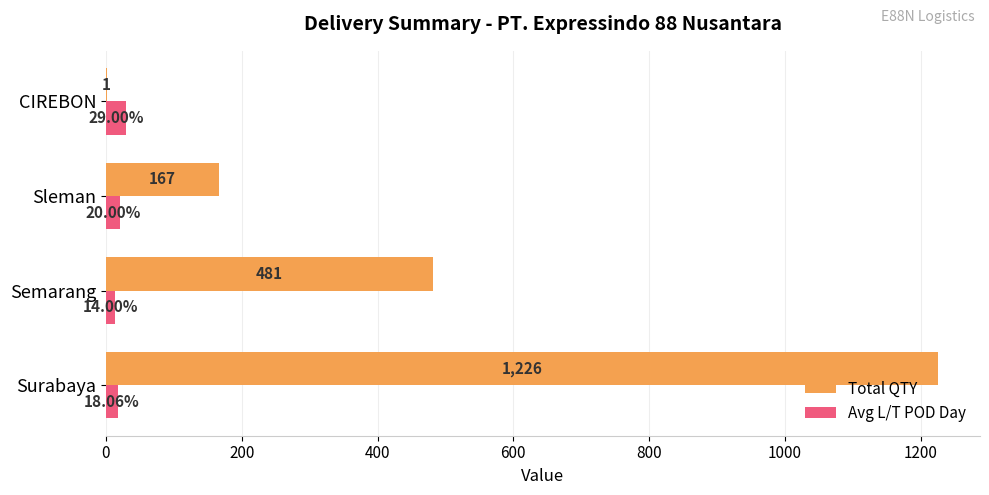

At which category does the chart reach its peak across all series?

Surabaya